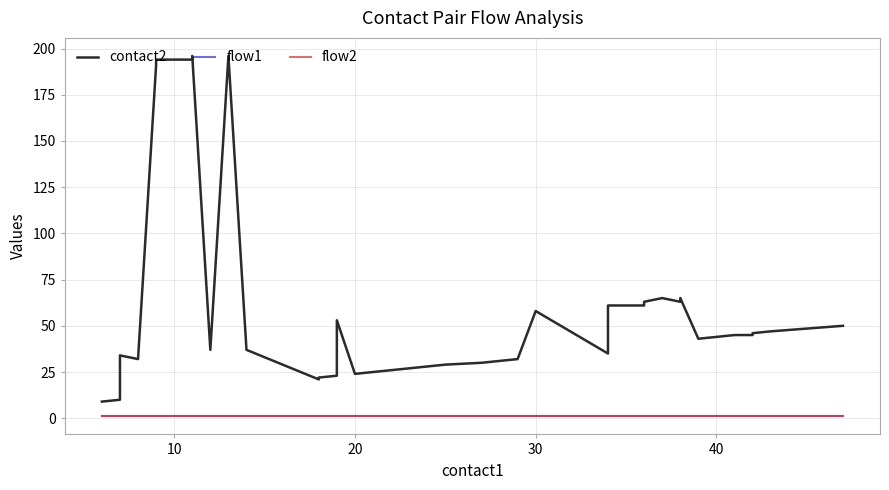

True or false: flow2 has more than 2 points higher than both neighbors.

False